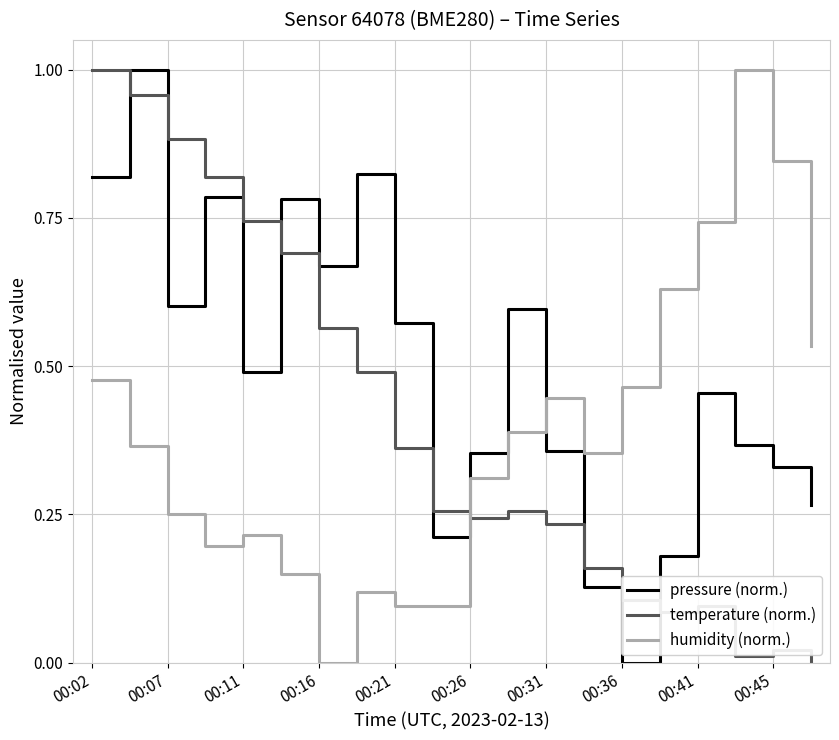

Which series has the largest total across all categories?

pressure (norm.)